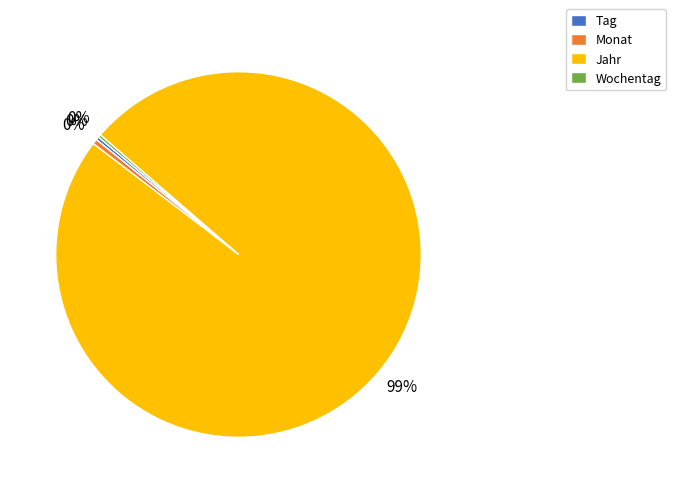

Between Jahr and Tag, which is larger?

Jahr